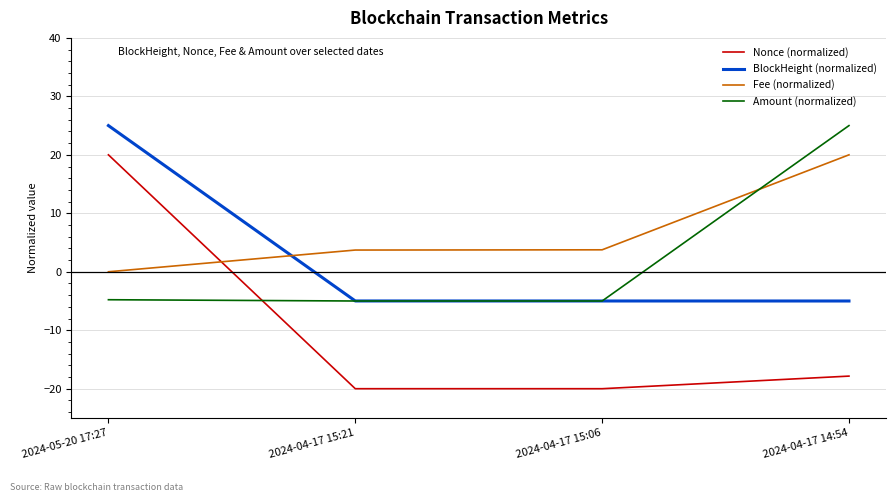

At 2024-04-17 14:54, list the series in order from smallest to largest.

Nonce (normalized), BlockHeight (normalized), Fee (normalized), Amount (normalized)